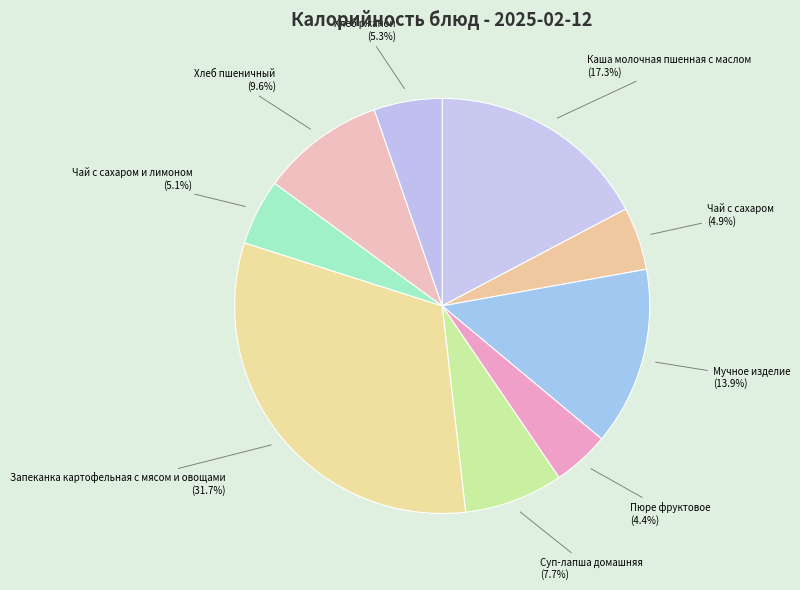

What is the largest slice in the pie chart?

Запеканка картофельная с мясом и овощами